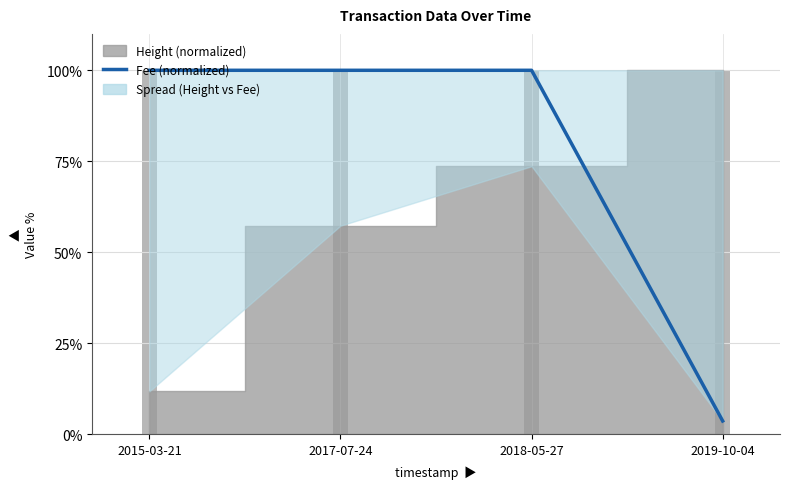

Is it true that the value at 2019-10-04 is 3.7?

True